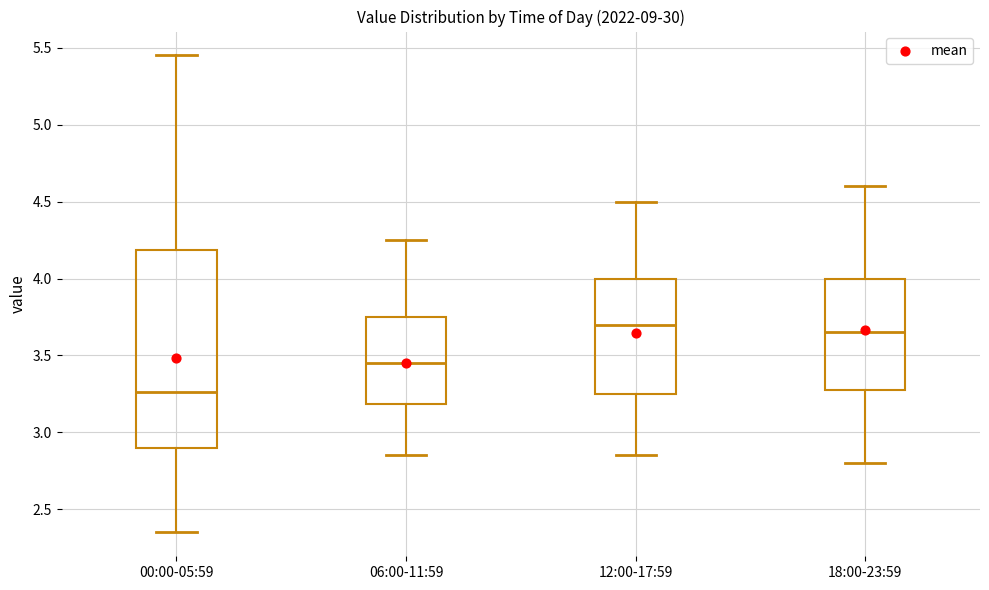

Where does the median line of the box for 18:00-23:59 sit on the y-axis? The values are not printed on the chart, so give them approximately, as read against the axis.

3.65